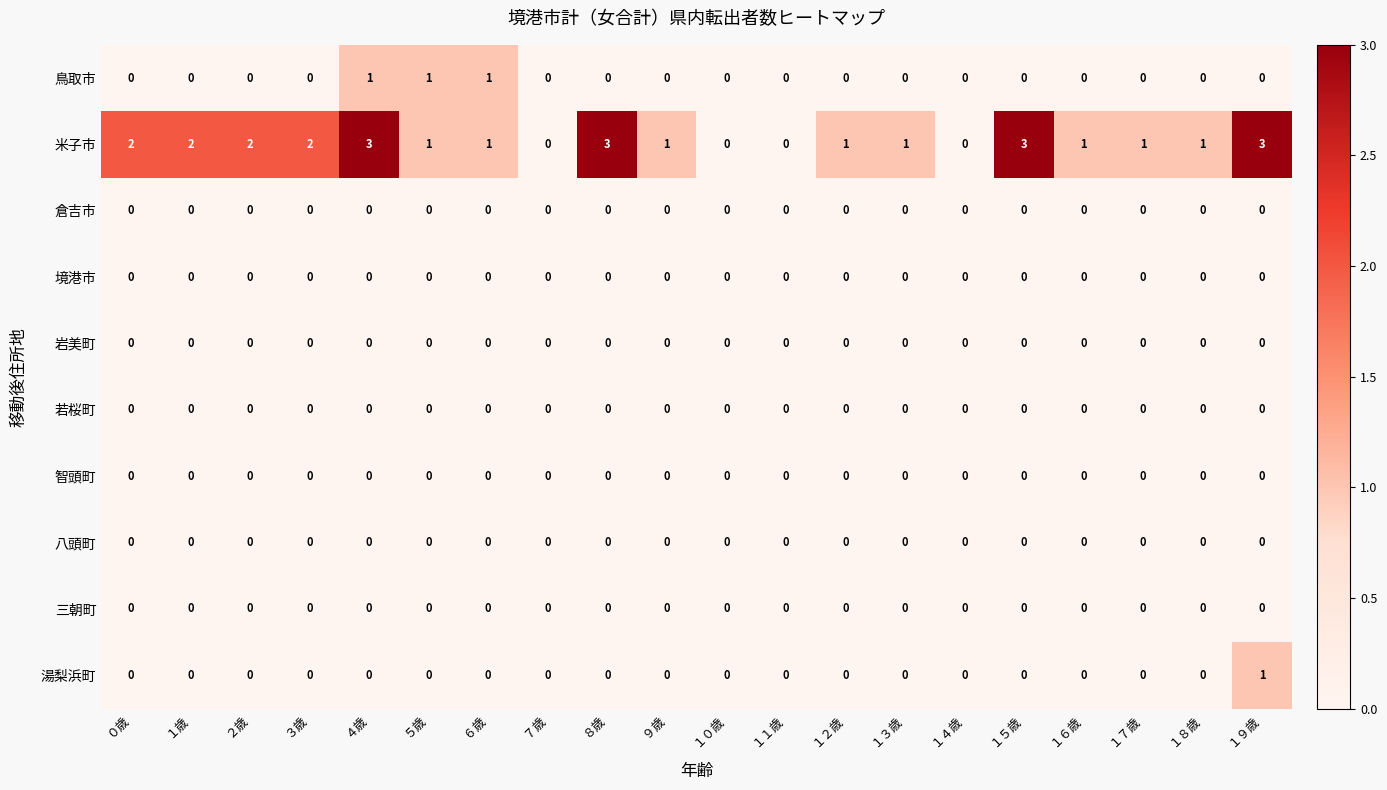

What is the spread (max minus min) of values at ３歳?

2